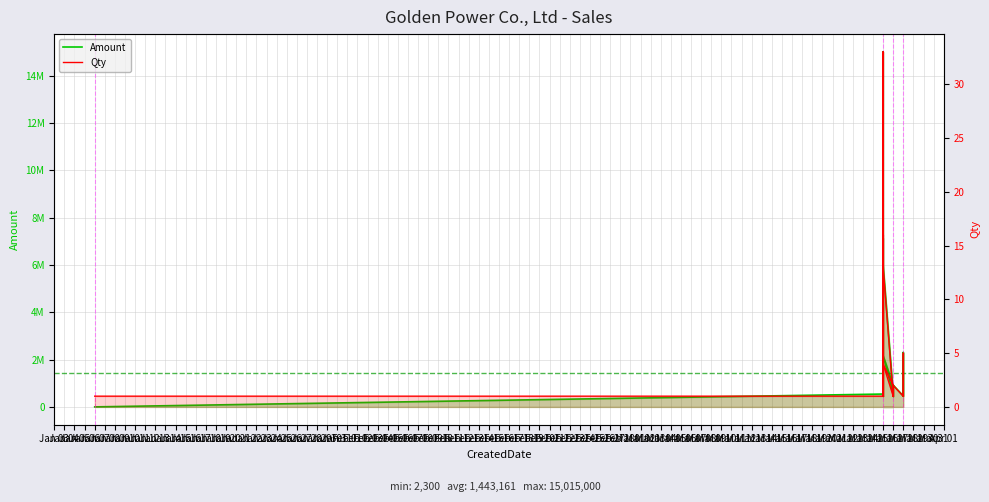

True or false: Amount and Qty intersect in this chart.

False